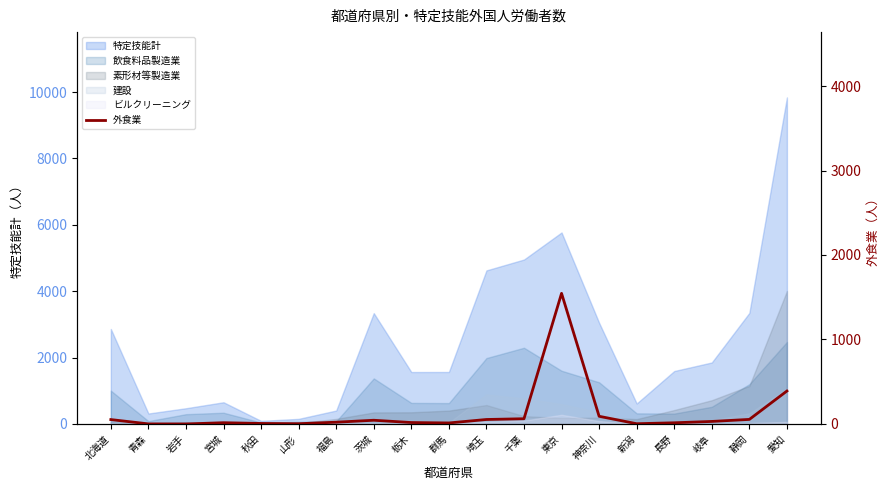

Reading left to right, what are all the values shown in this chart?

52	1	0	15	6	3	21	44	17	12	53	62	1546	91	3	14	30	54	390